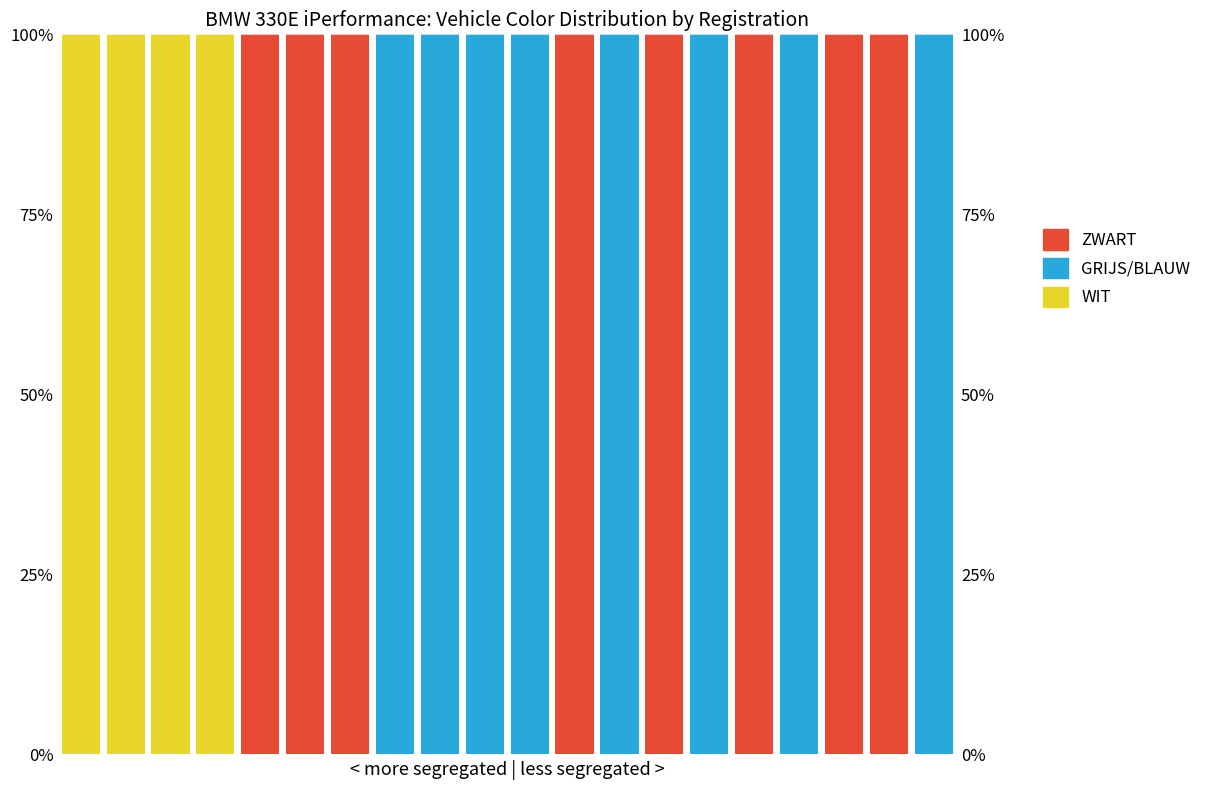

Which series has the largest range (max minus min)?

WIT